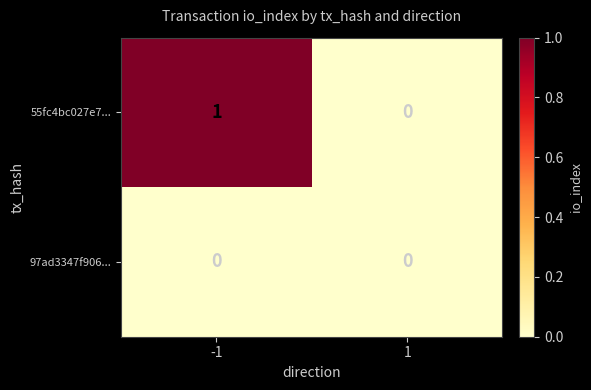

Is it true that 55fc4bc027e7... equals 1 at -1?

True